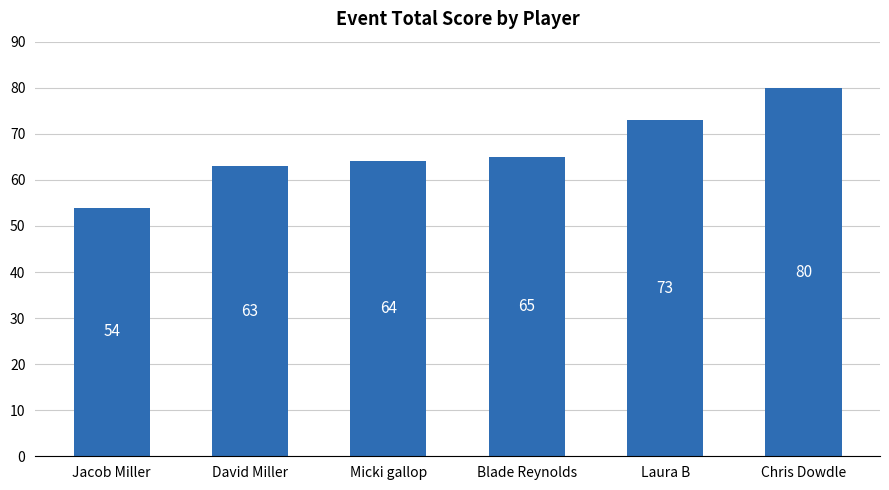

Reading left to right, extract all data points from this chart.

54	63	64	65	73	80